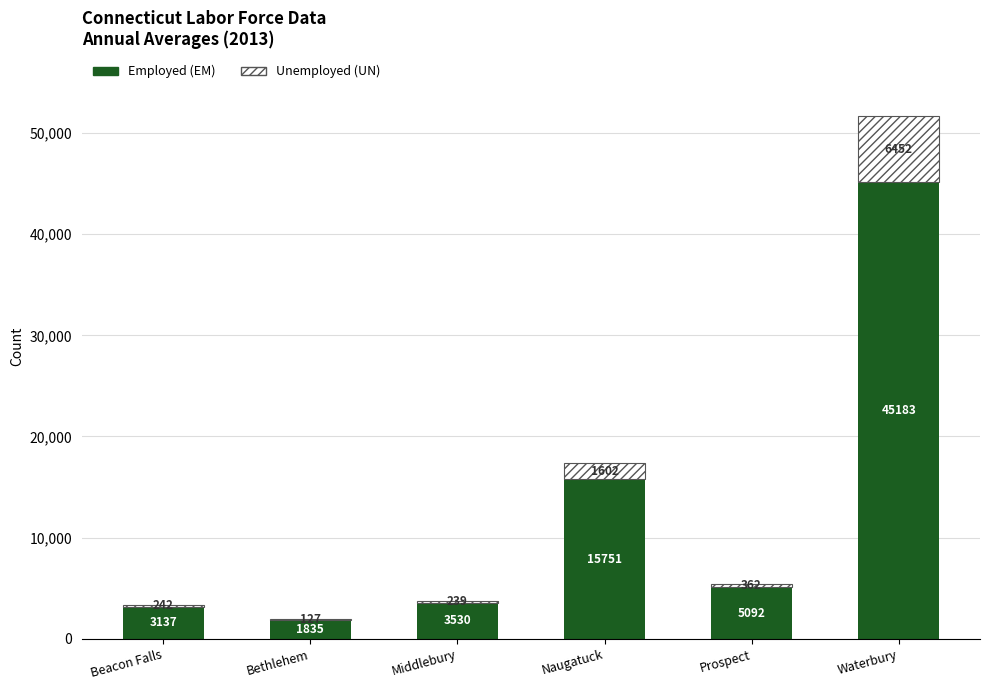

What is the total value across all series at Middlebury?

3769